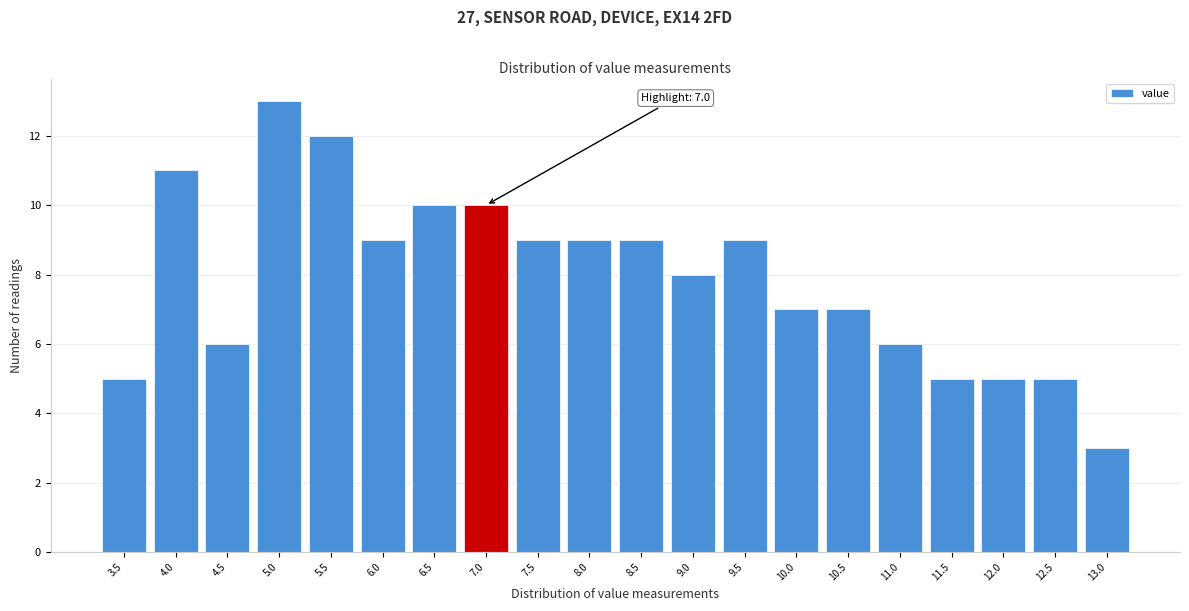

Reading left to right, list all the values displayed in this chart.

3.5=5	4.0=11	4.5=6	5.0=13	5.5=12	6.0=9	6.5=10	7.0=10	7.5=9	8.0=9	8.5=9	9.0=8	9.5=9	10.0=7	10.5=7	11.0=6	11.5=5	12.0=5	12.5=5	13.0=3